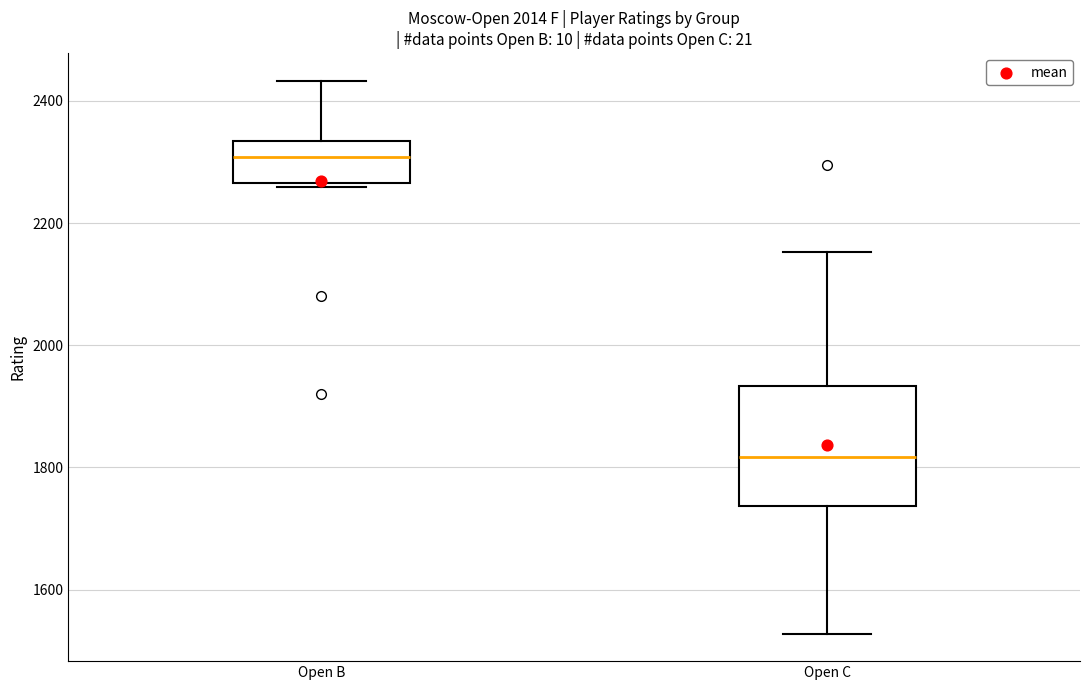

Reading left to right, read every box against the y-axis: the position of its median line, the range the box covers, and the ends of its whiskers. The values are not printed on the chart, so give them approximately, as read against the axis.

Open B: median 2300, box 2260 to 2340, whiskers 2260 (just below the box's lower edge) to 2440
Open C: median 1820, box 1740 to 1940, whiskers 1520 to 2160